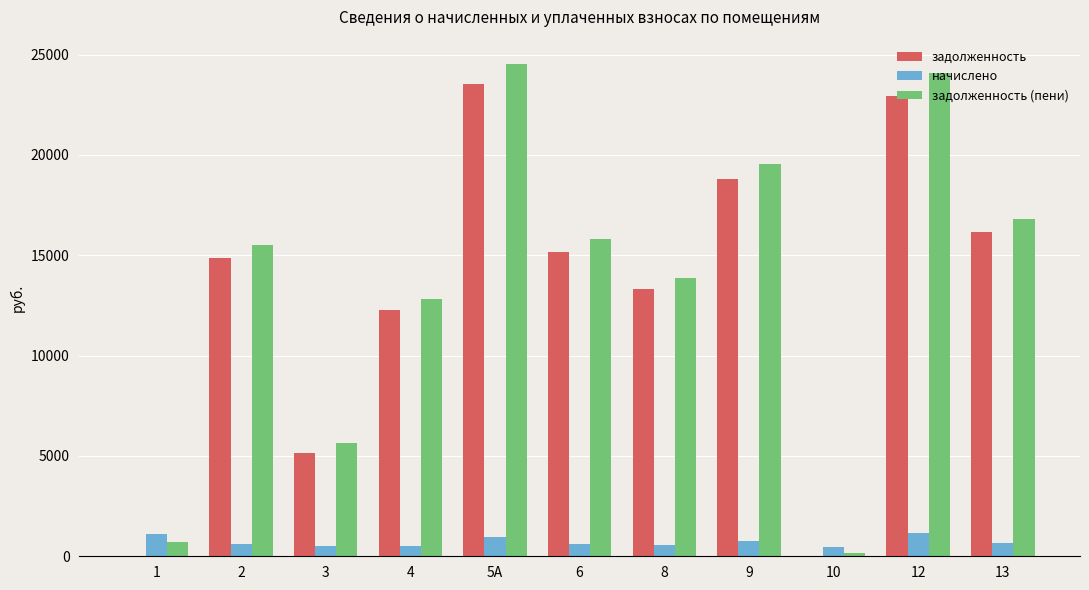

The value of задолженность at 2 is 6500.9. True or false?

False